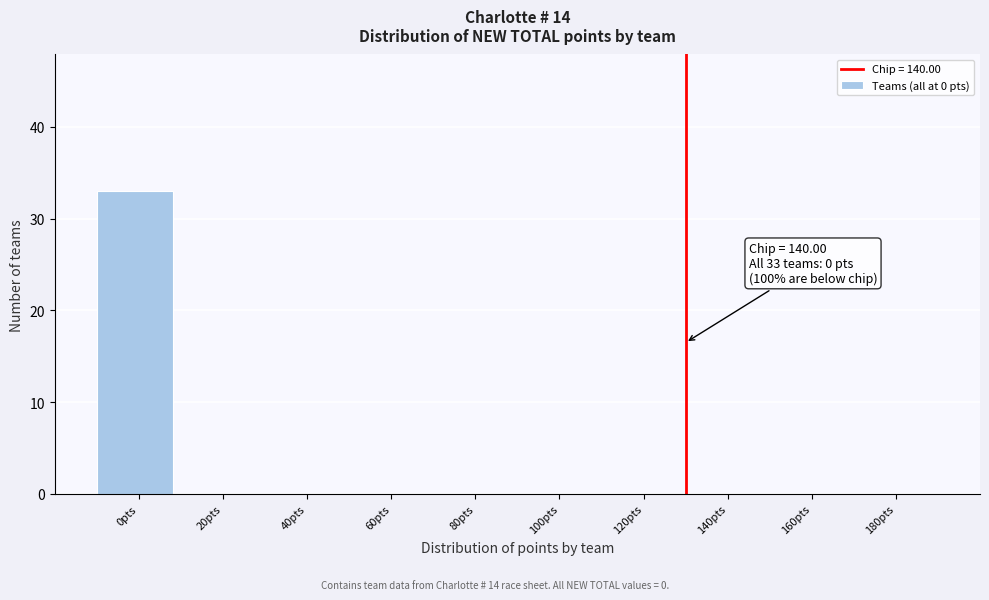

Reading left to right, list all the values displayed in this chart.

0pts=33	20pts=0	40pts=0	60pts=0	80pts=0	100pts=0	120pts=0	140pts=0	160pts=0	180pts=0